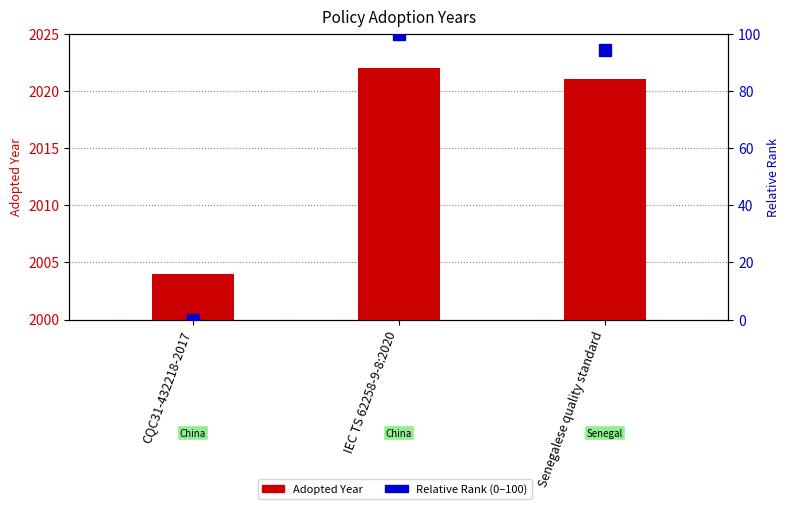

Reading left to right, list all the values displayed in this chart.

Adopted Year: CQC31-432218-2017=2004.0	IEC TS 62258-9-8:2020=2022.0	Senegalese quality standard=2021.0
Relative Rank (0-100): CQC31-432218-2017=0.0	IEC TS 62258-9-8:2020=100.0	Senegalese quality standard=94.4